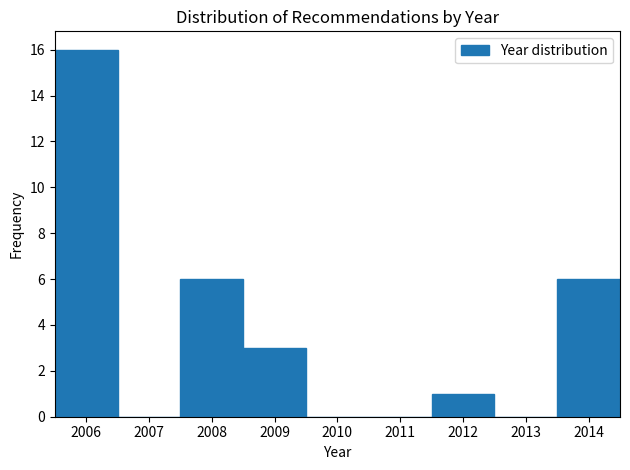

Reading left to right, list every bar in this chart as the range it spans on the x-axis followed by its height. The values are not printed on the chart, so give them approximately, as read against the axis.

2005.5 to 2006.5: 16
2006.5 to 2007.5: 0
2007.5 to 2008.5: 6
2008.5 to 2009.5: 3
2009.5 to 2010.5: 0
2010.5 to 2011.5: 0
2011.5 to 2012.5: 1
2012.5 to 2013.5: 0
2013.5 to 2014.5: 6